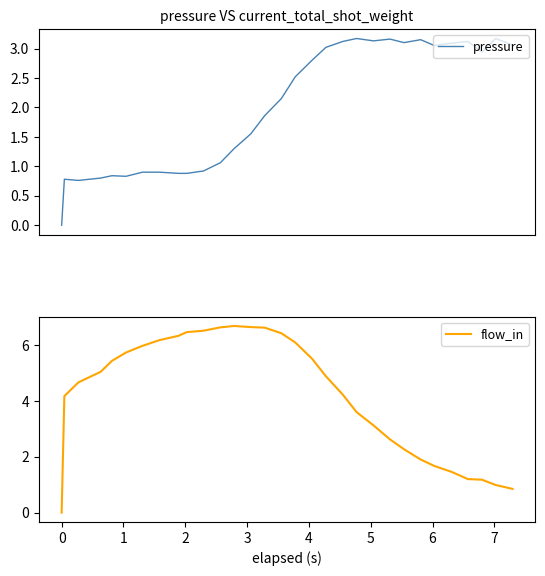

The flow_in series shows 2.6 at 4. True or false?

False